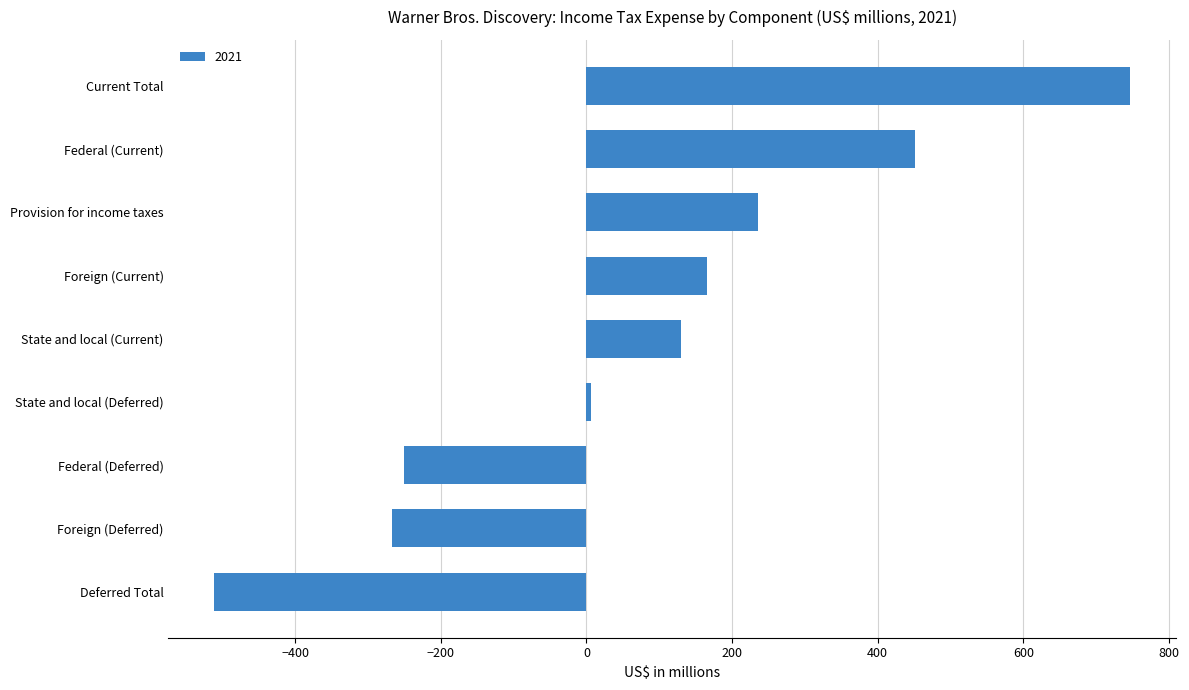

What is the approximate value at Provision for income taxes?

236